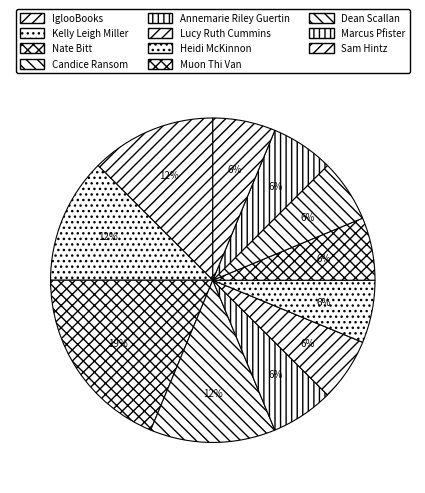

The Lucy Ruth Cummins slice represents 11% of the pie. True or false?

False